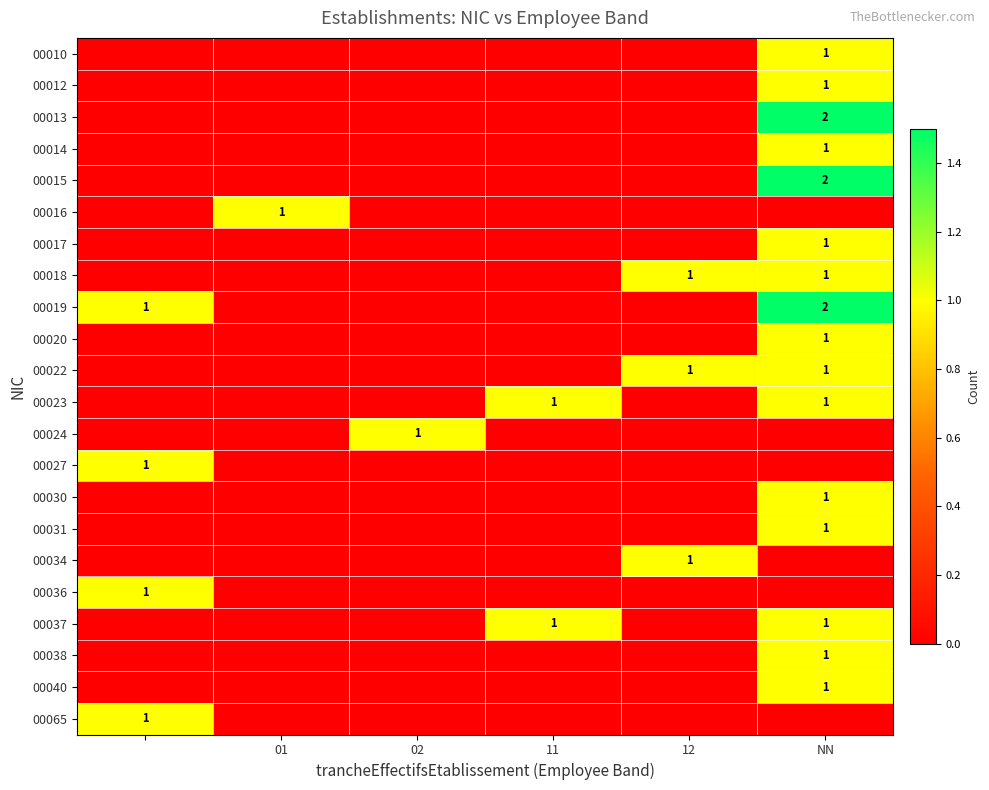

Which series has the largest total across all categories?

00019